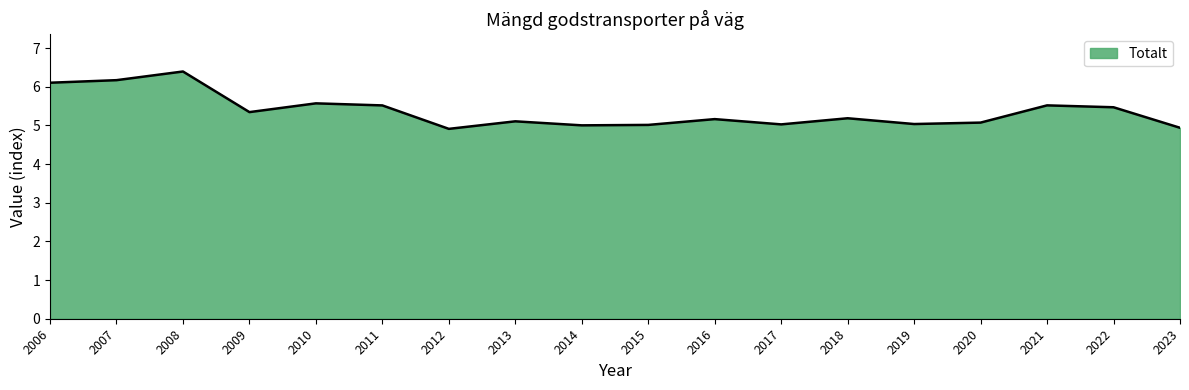

Reading left to right, list all the values displayed in this chart.

2006=6.1	2007=6.2	2008=6.4	2009=5.3	2010=5.6	2011=5.5	2012=4.9	2013=5.1	2014=5.0	2015=5.0	2016=5.2	2017=5.0	2018=5.2	2019=5.0	2020=5.1	2021=5.5	2022=5.5	2023=4.9